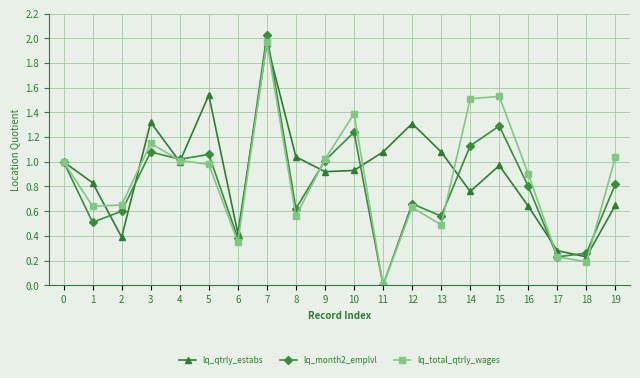

In lq_qtrly_estabs, how many points are lower than both neighbors (excluding endpoints)?

6